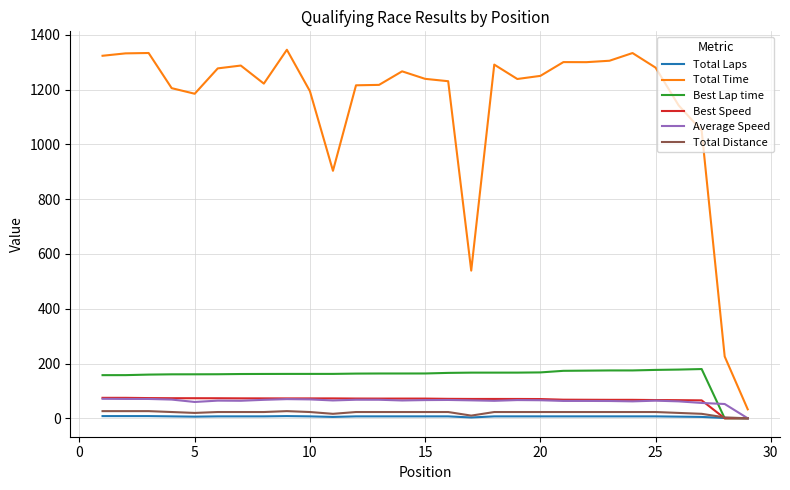

Which series has the largest range (max minus min)?

Total Time